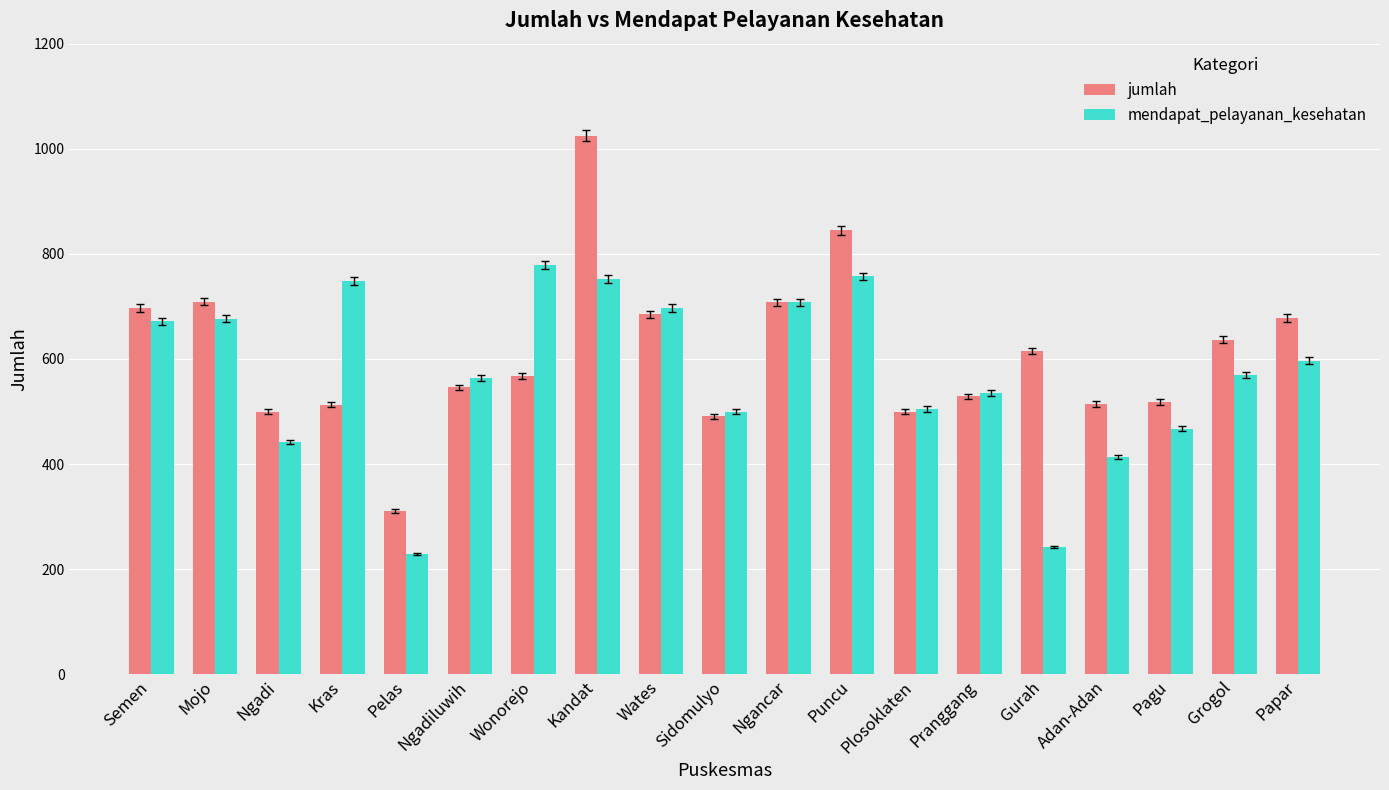

At Puncu, list the series in order from largest to smallest.

jumlah, mendapat_pelayanan_kesehatan